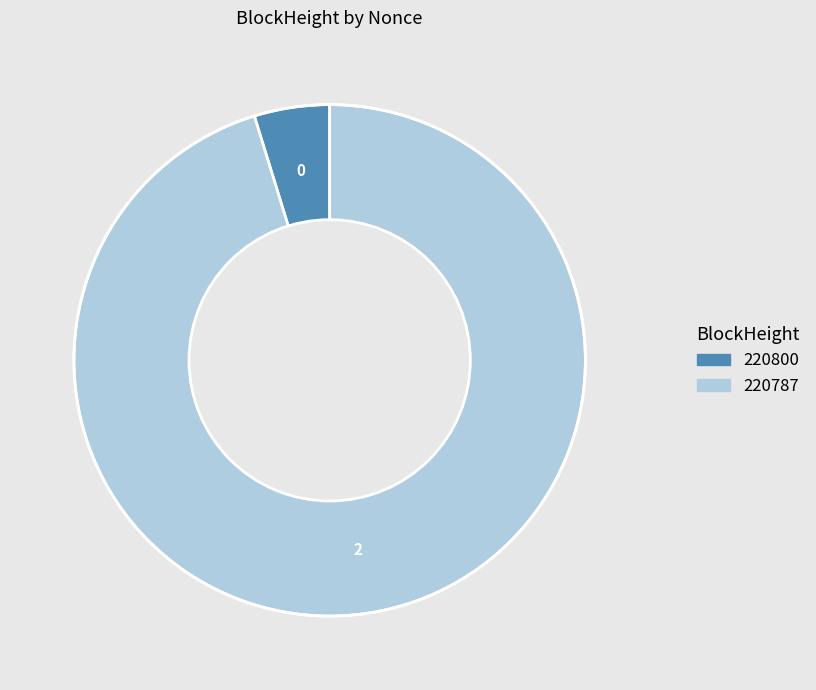

Count the number of slices in the pie.

2